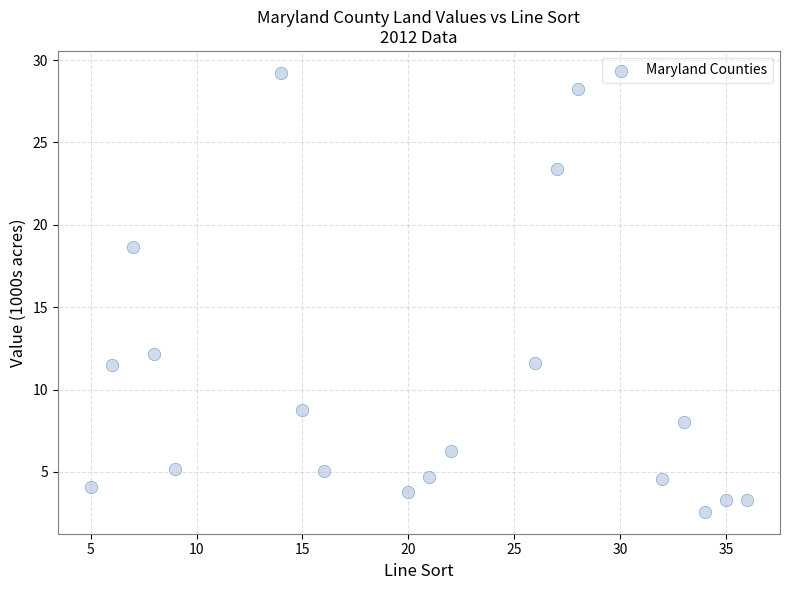

What is the range of Y values (max minus min)?

26.6